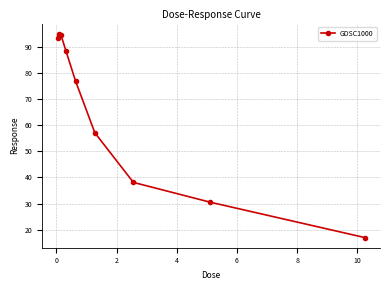

True or false: there are more than 1 points higher than both neighbors.

False